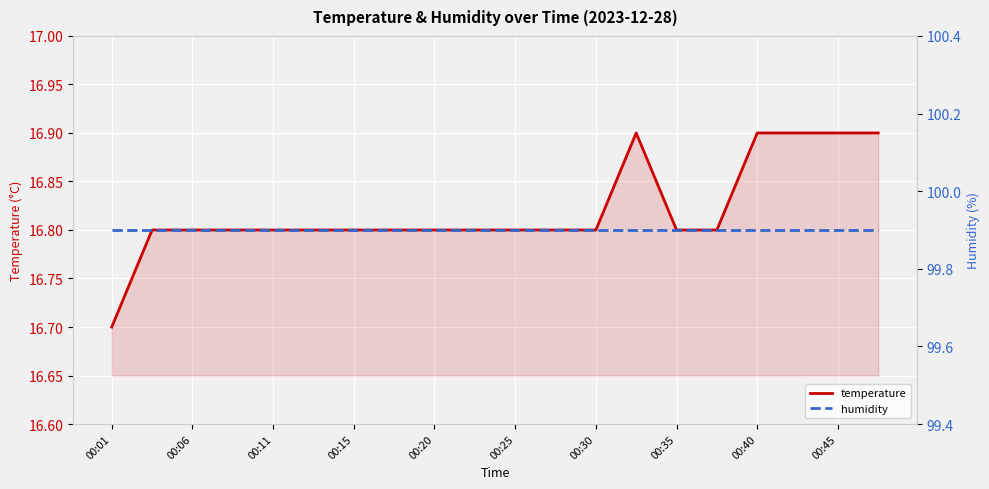

At which label does temperature reach its minimum?

00:01